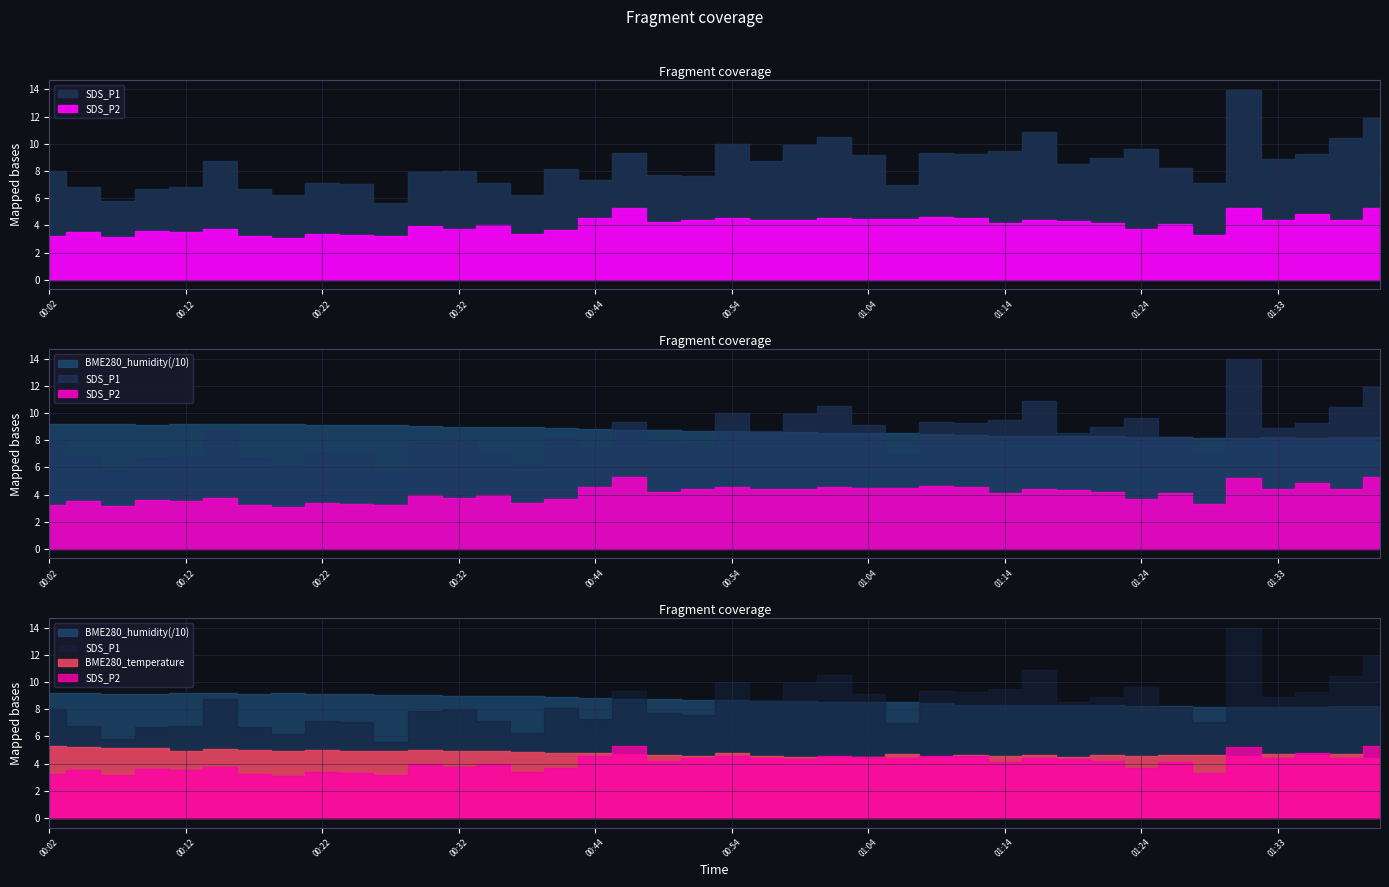

Where is BME280_humidity nearest to the value 86?

00:57